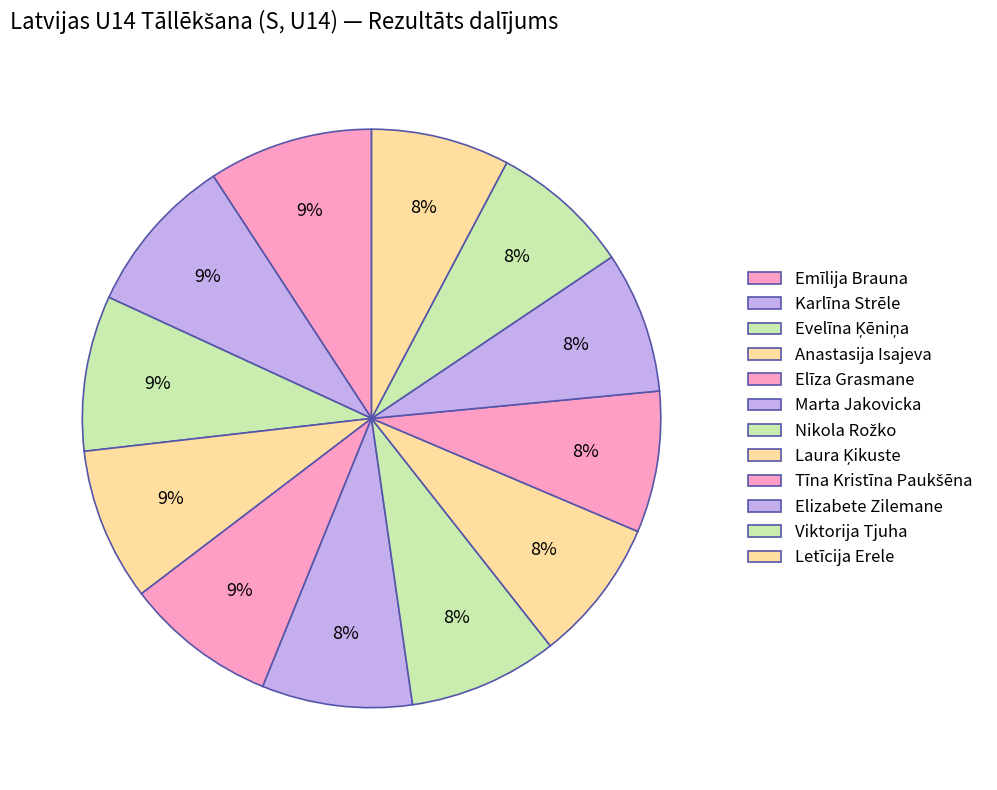

What percentage do Emīlija Brauna and Karlīna Strēle together represent?

18.1%